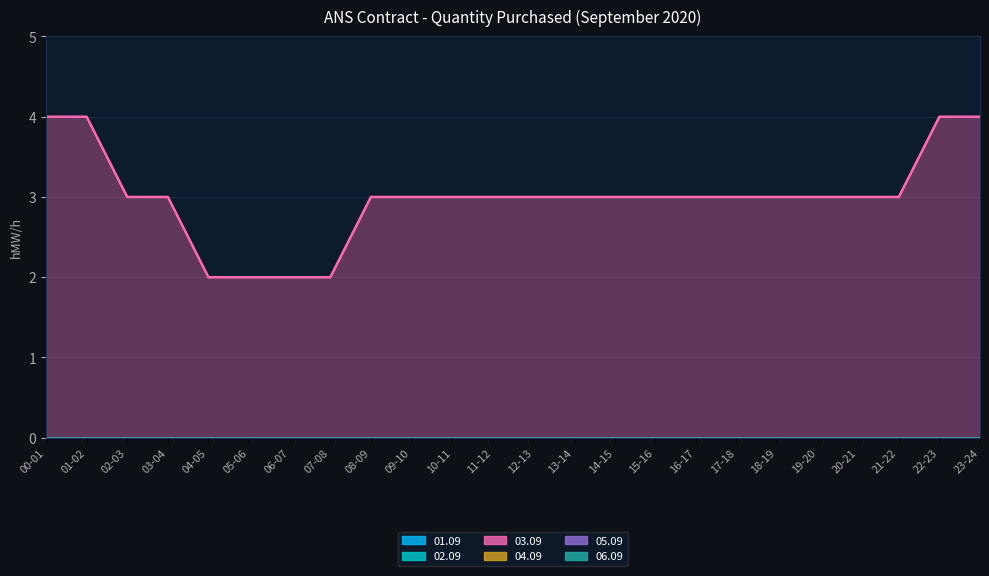

Which has a higher value, 20-21 or 09-10?

20-21